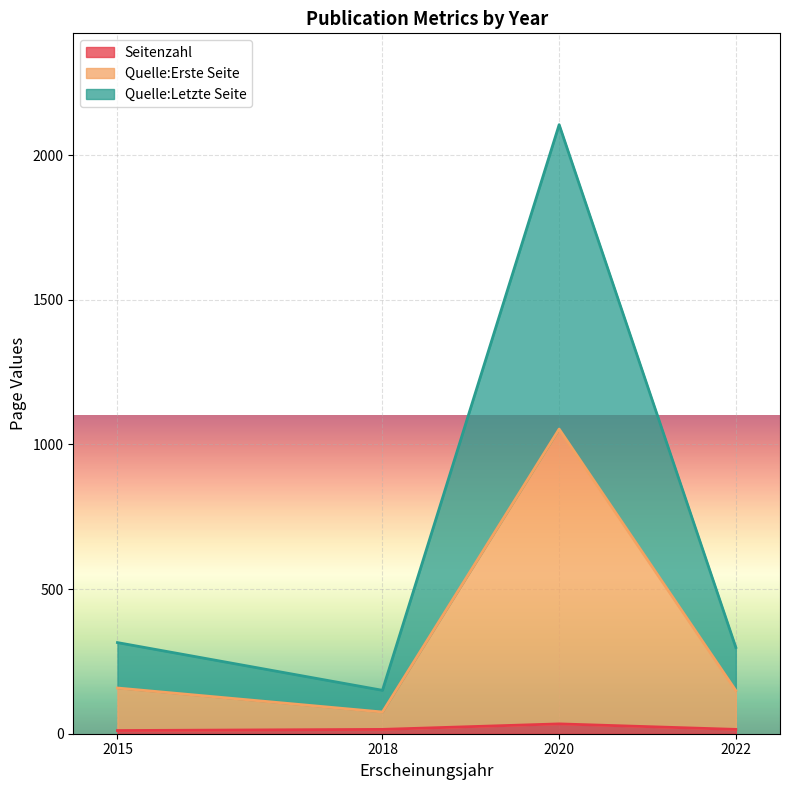

At which label does Quelle:Erste Seite first exceed 158?

2020